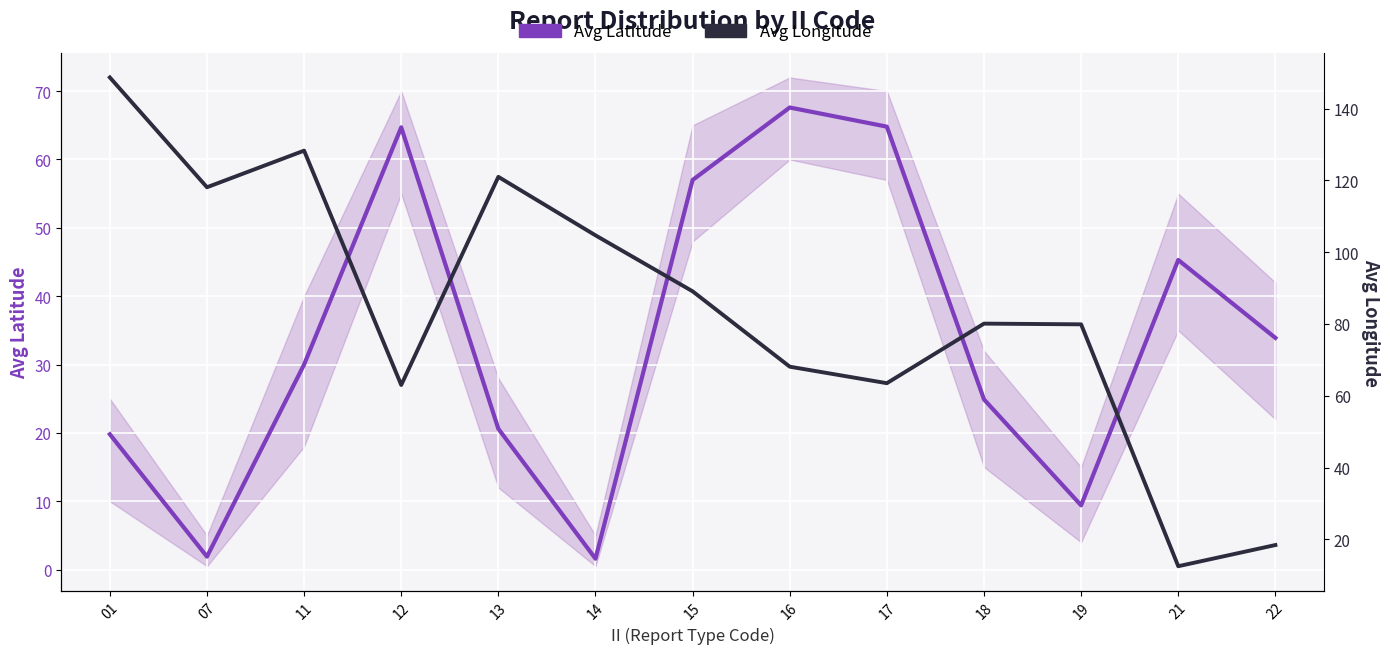

What is the maximum value for Avg Longitude?

148.7